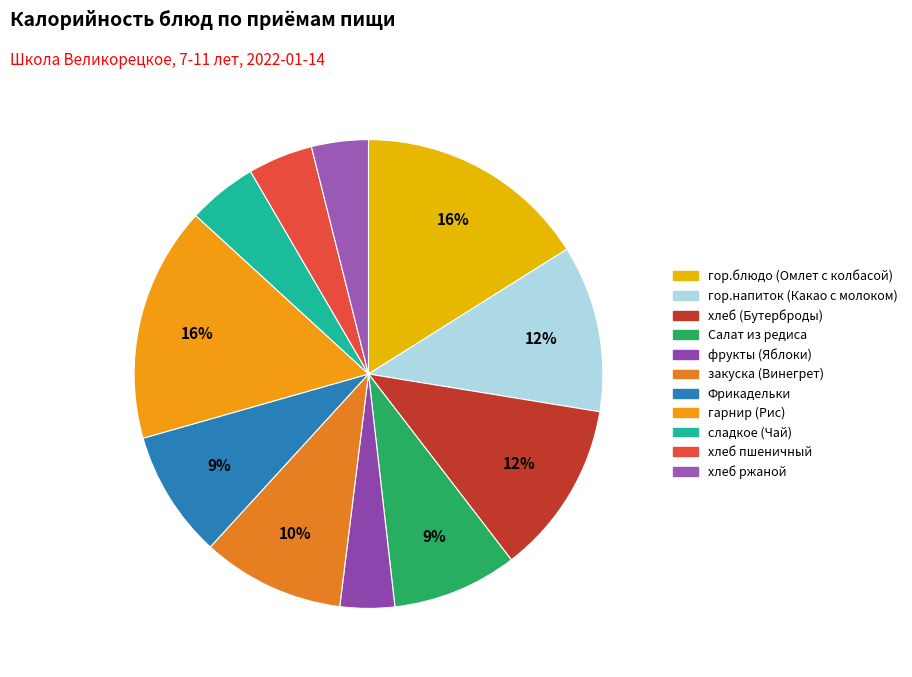

What is the ratio of the value at Фрикадельки to the value at хлеб (Бутерброды)?

0.7